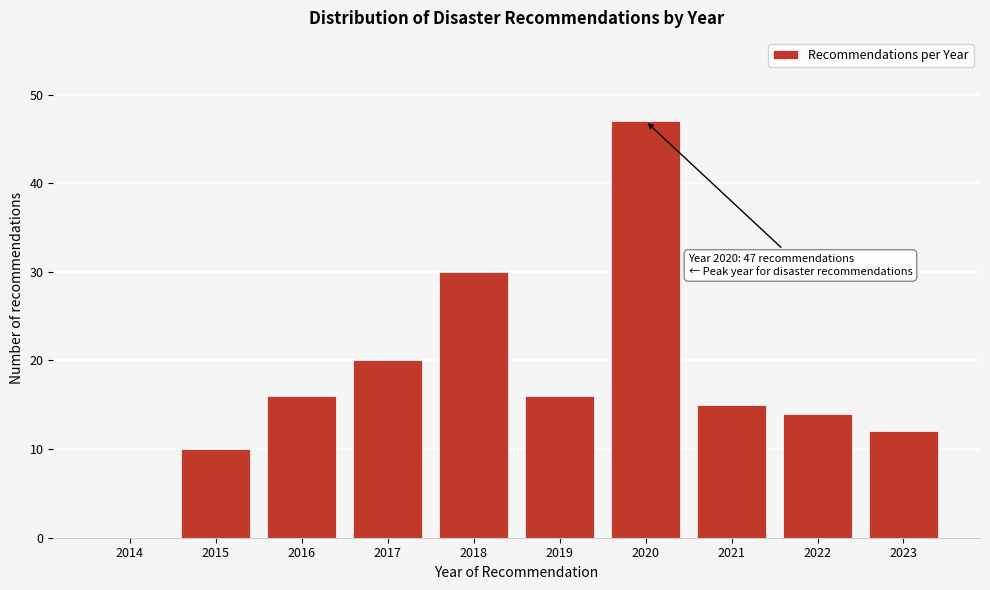

Reading right to left, extract all data points from this chart.

2023=12	2022=14	2021=15	2020=47	2019=16	2018=30	2017=20	2016=16	2015=10	2014=0